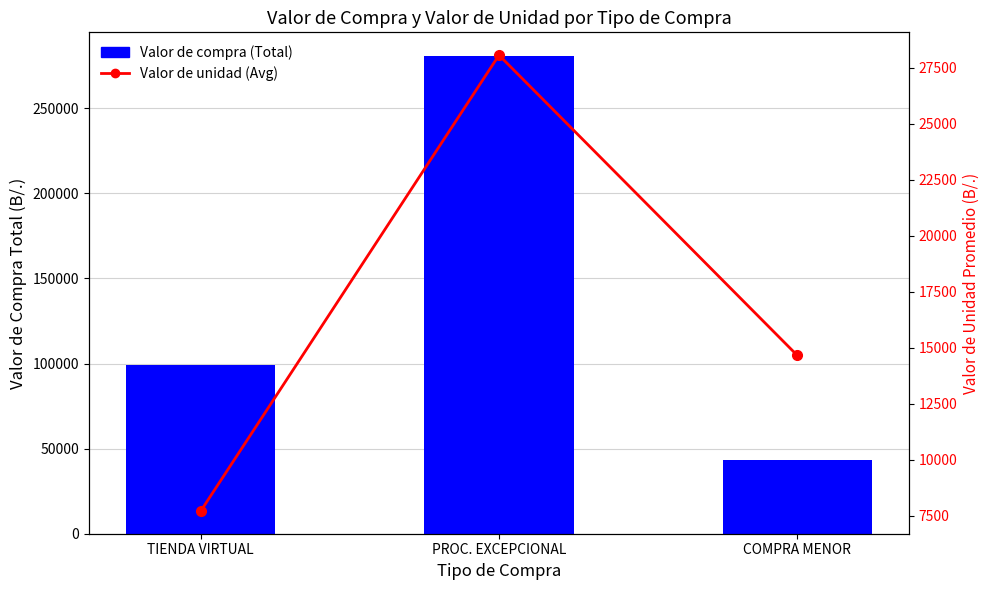

Reading right to left, transcribe all the data shown in this chart.

Valor de compra (Total): COMPRA MENOR=43605.0	PROC. EXCEPCIONAL=280636.2	TIENDA VIRTUAL=99121.8
Valor de unidad (Avg): COMPRA MENOR=14668.4	PROC. EXCEPCIONAL=28071.4	TIENDA VIRTUAL=7718.3